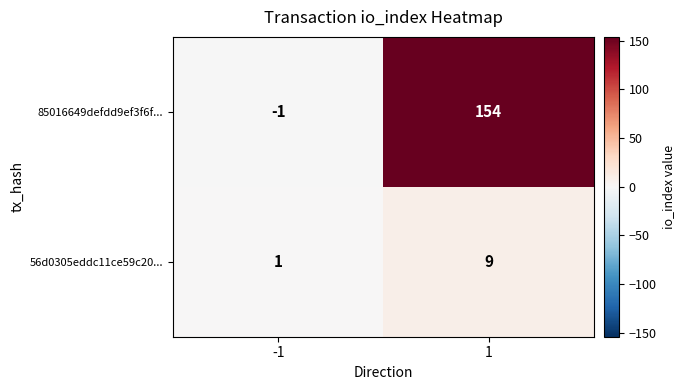

What is the greatest value displayed?

154